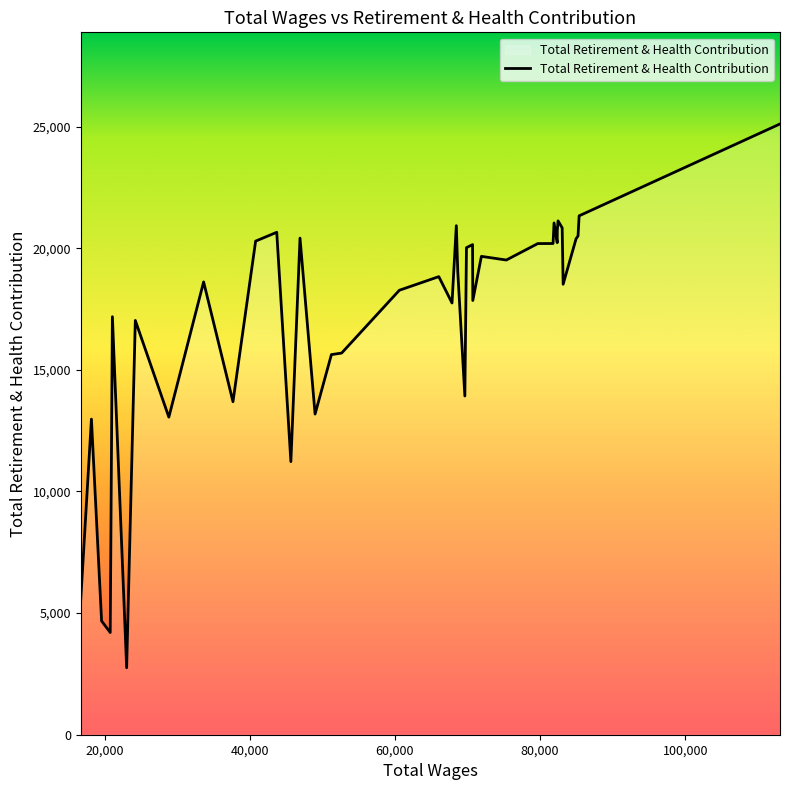

What is the difference between the maximum and minimum values?

22355